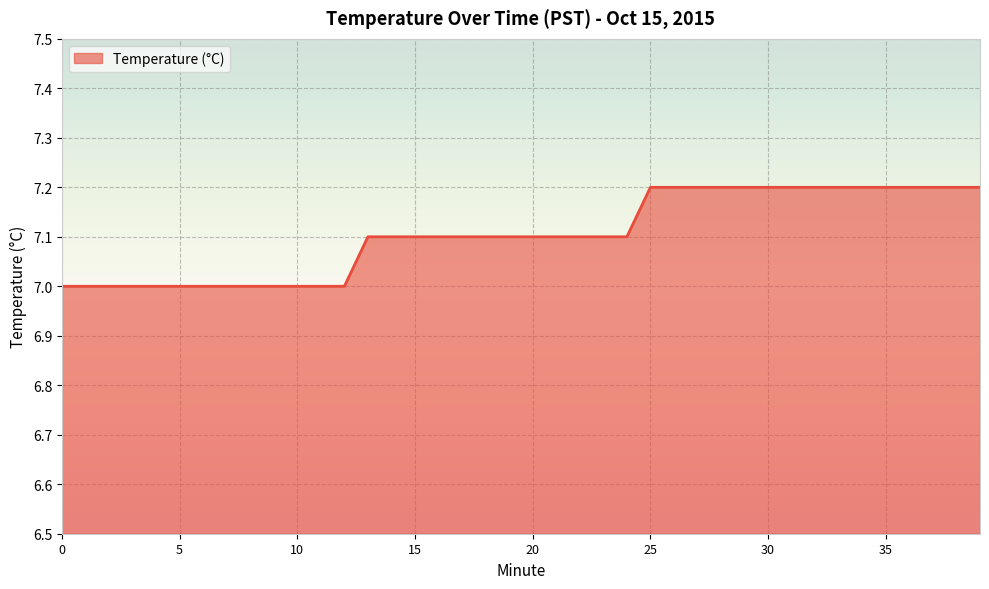

Does the chart have visible grid lines?

Yes